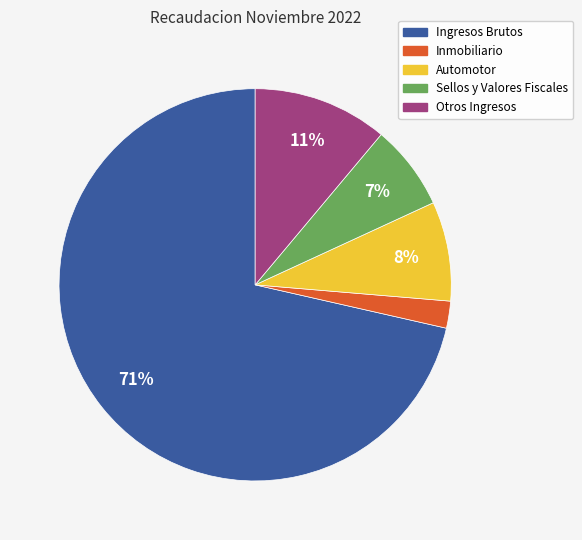

Count the number of slices in the pie.

5